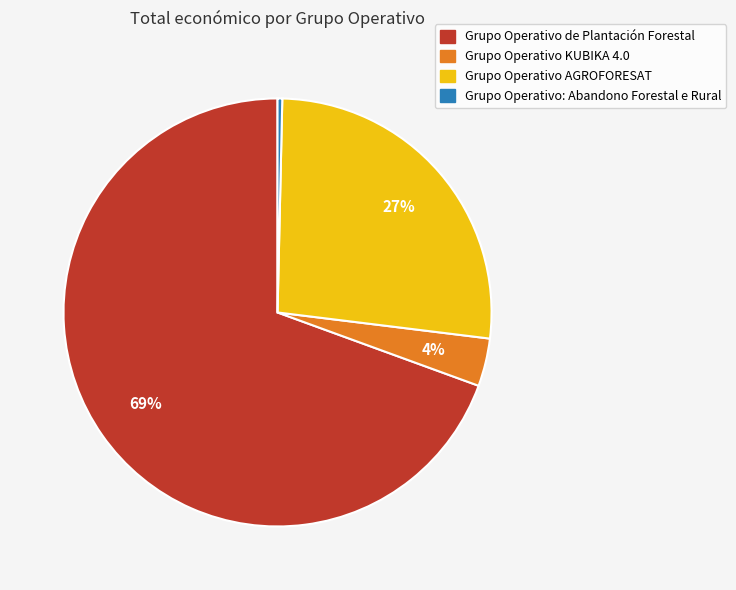

Which has a higher value, Grupo Operativo AGROFORESAT or Grupo Operativo KUBIKA 4.0?

Grupo Operativo AGROFORESAT